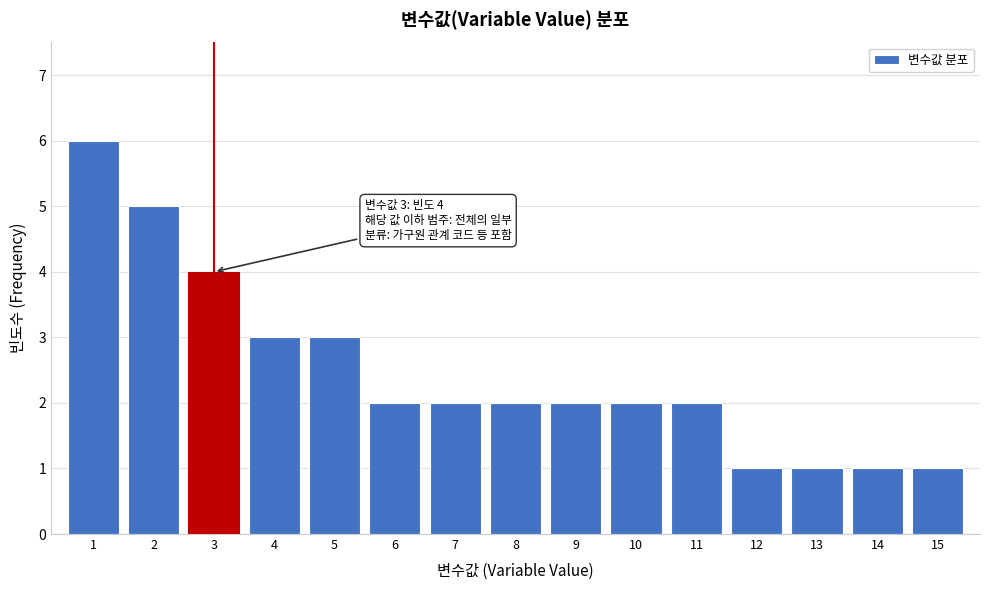

Reading left to right, extract all data points from this chart.

6	5	4	3	3	2	2	2	2	2	2	1	1	1	1